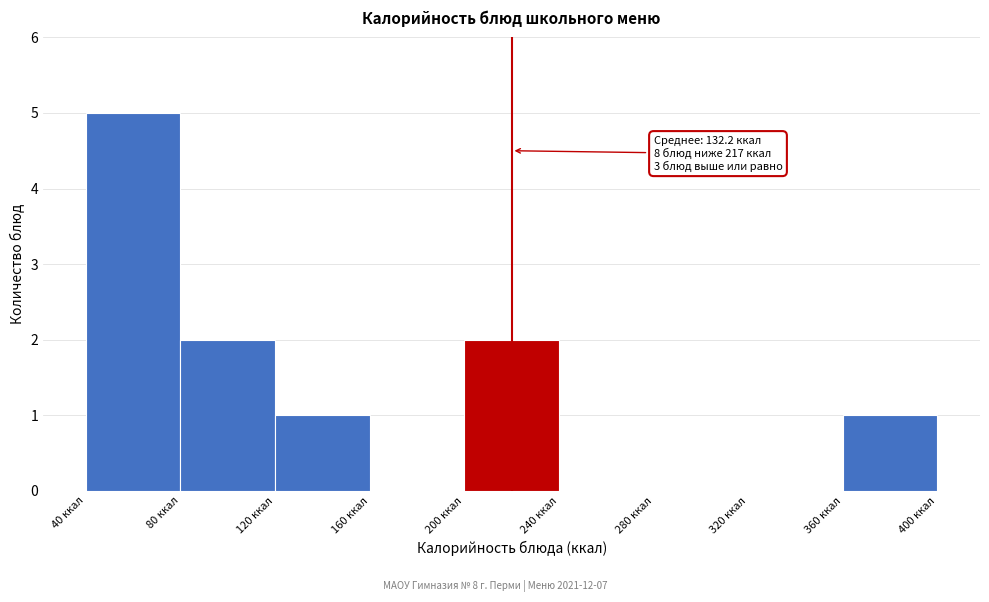

Over which range of the x-axis is the bar tallest?

40 to 80